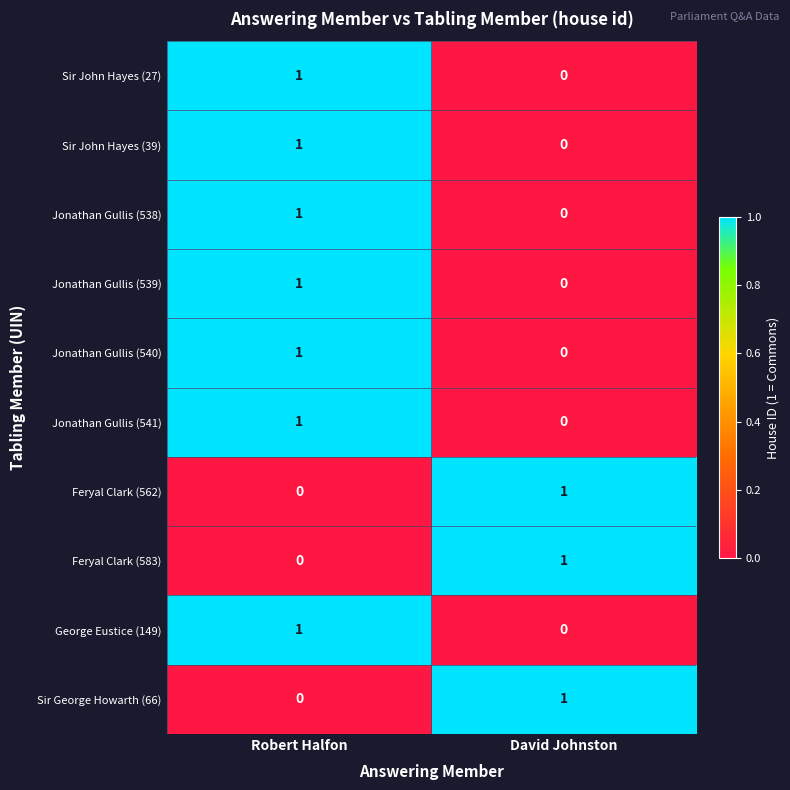

The value of Sir George Howarth (66) at David Johnston is 1. True or false?

True